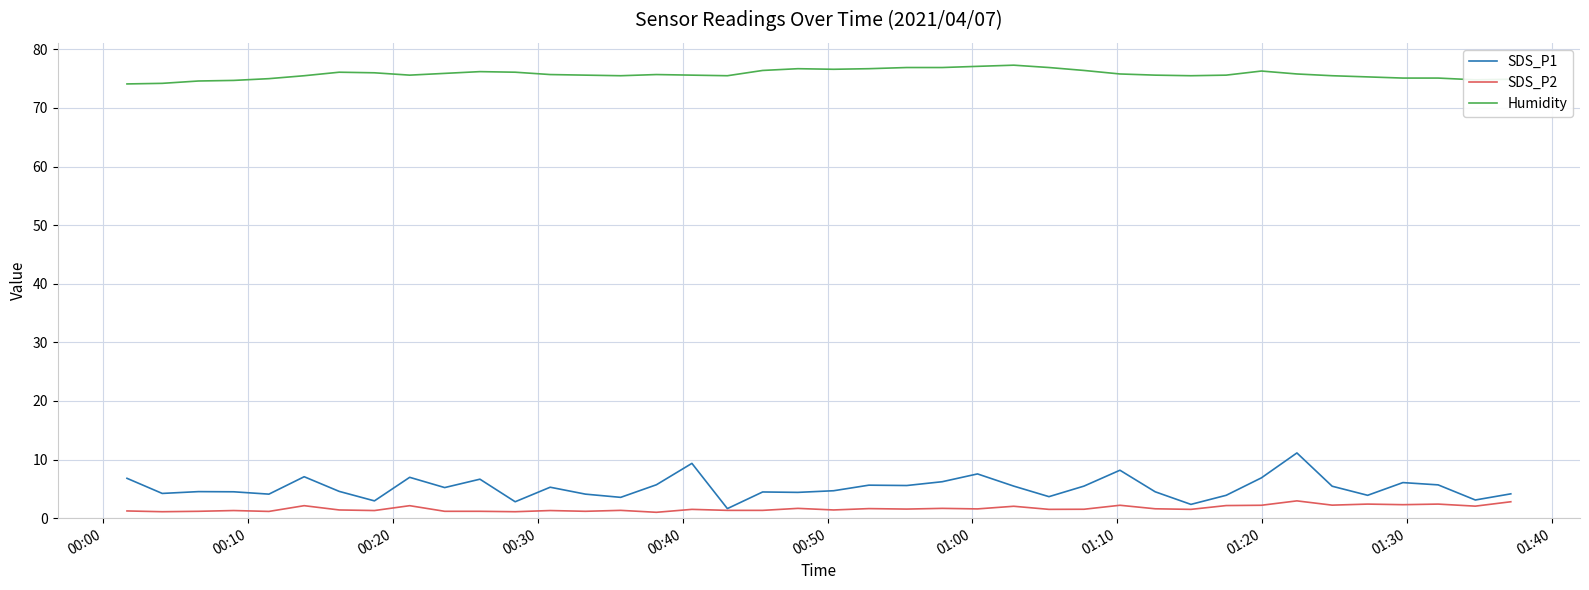

True or false: Humidity and SDS_P2 intersect in this chart.

False